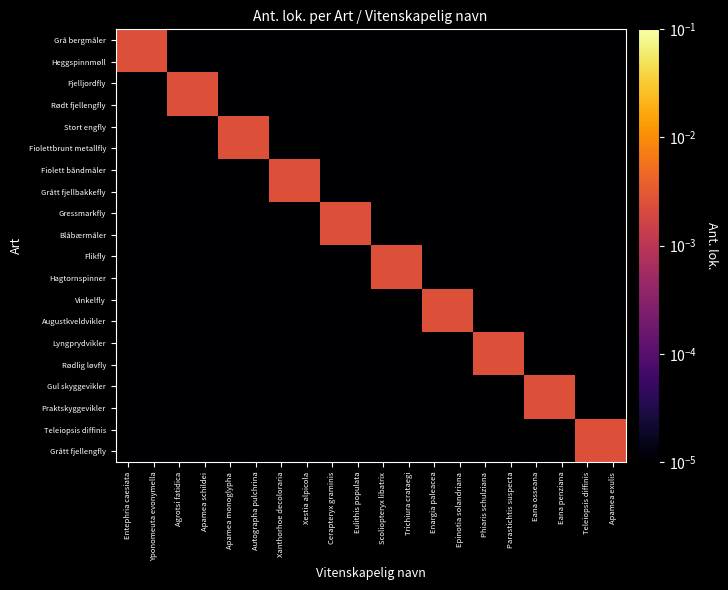

Which category has the lowest value across all series?

Agrotsi fatidica